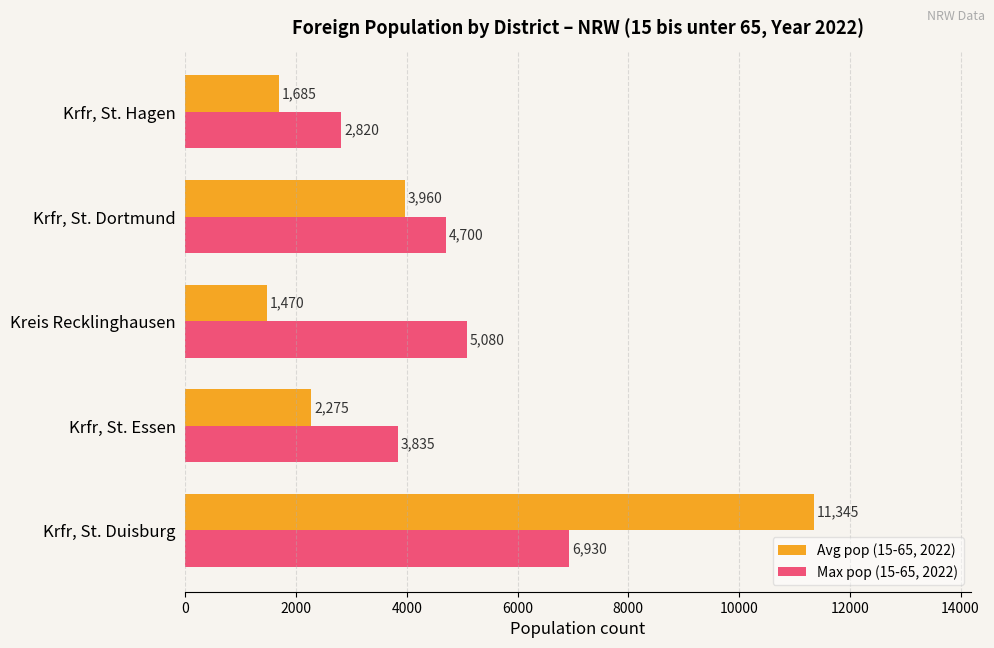

At how many categories does at least one series exceed 2676?

5